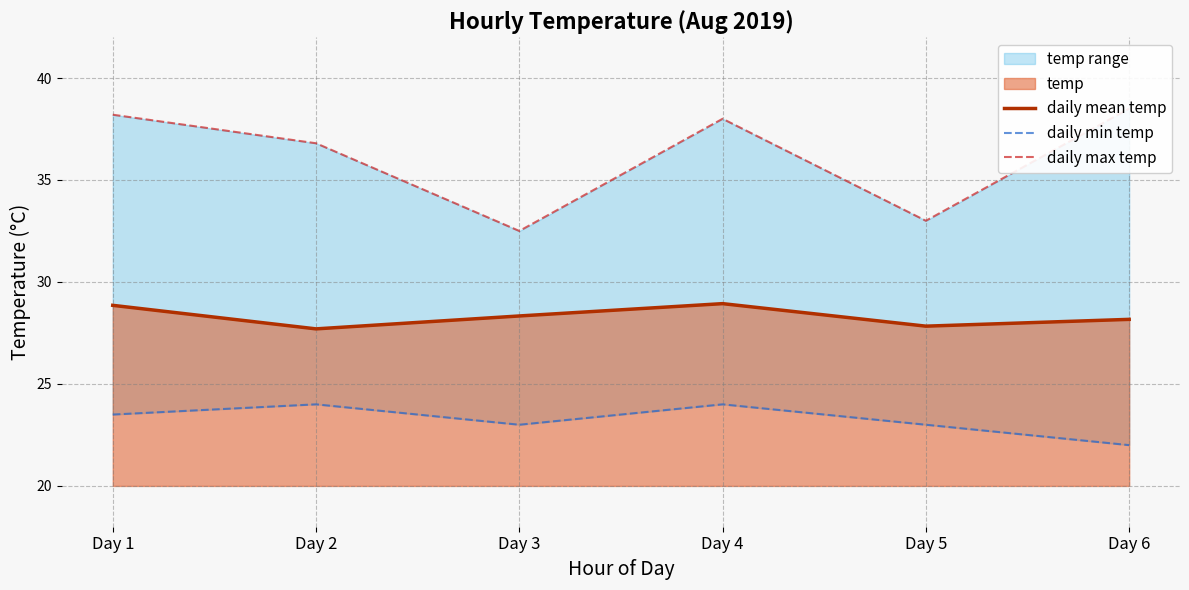

Which series changed the most between Day 3 and Day 4?

daily max temp